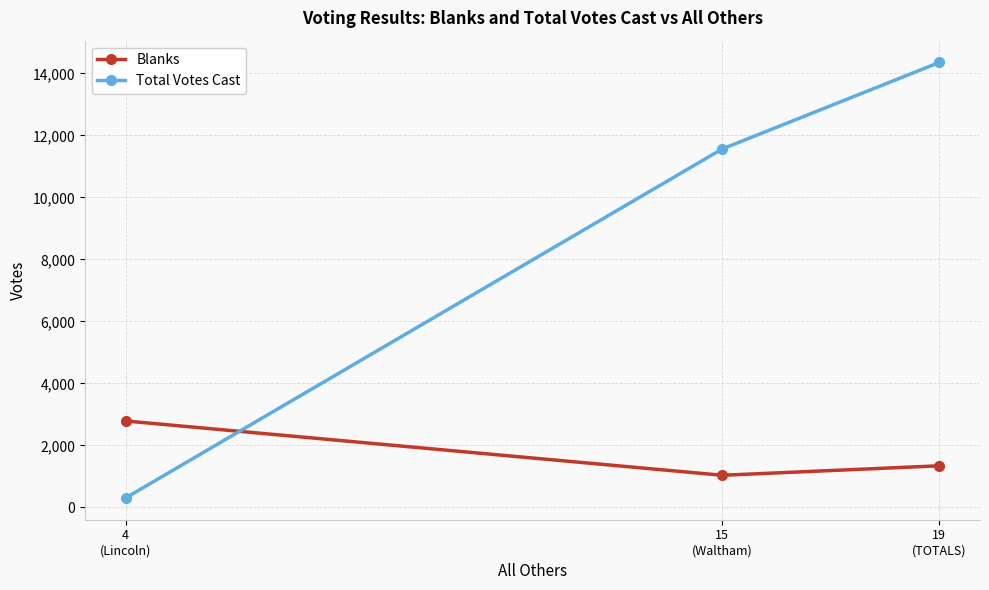

Does the chart have visible grid lines?

Yes